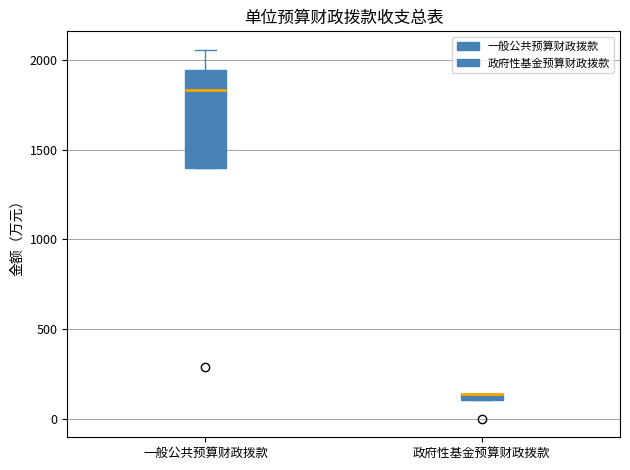

Where is the lower edge of the box for 政府性基金预算财政拨款 on the y-axis? The values are not printed on the chart, so give them approximately, as read against the axis.

100